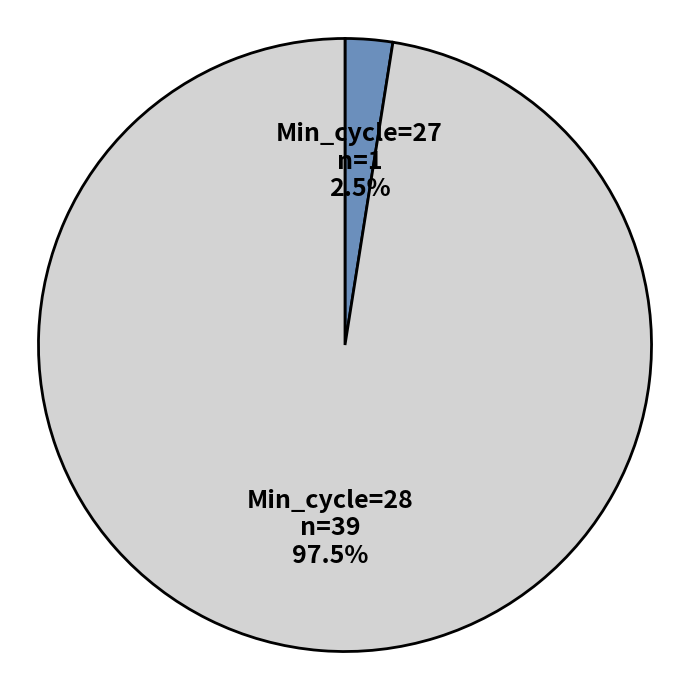

Does any single category account for the majority?

Yes